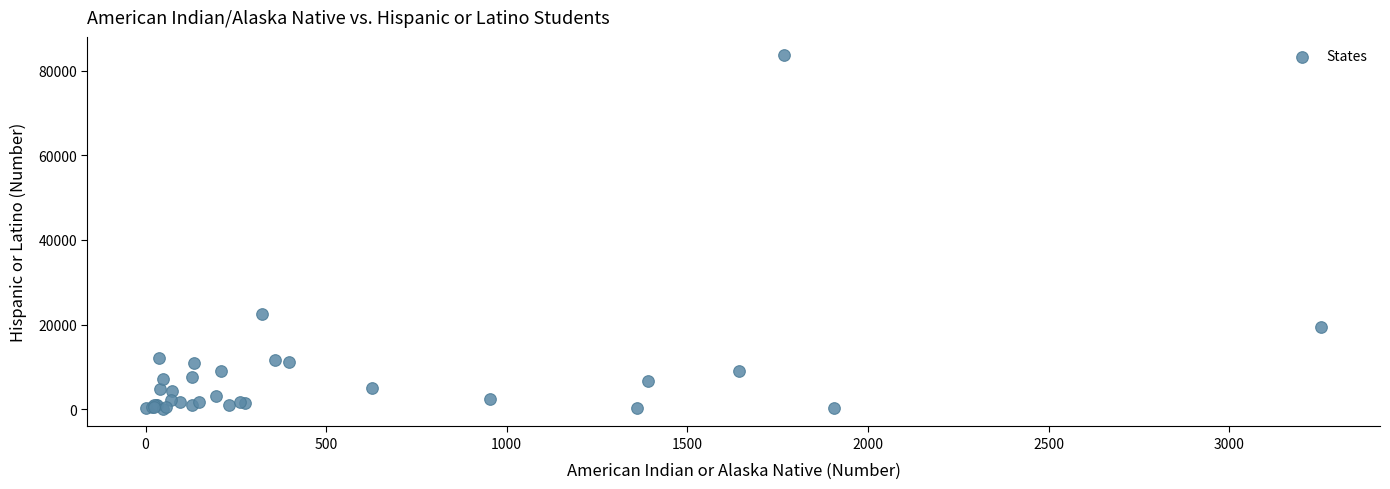

What Y value in the scatter plot is closest to 41961?

22526